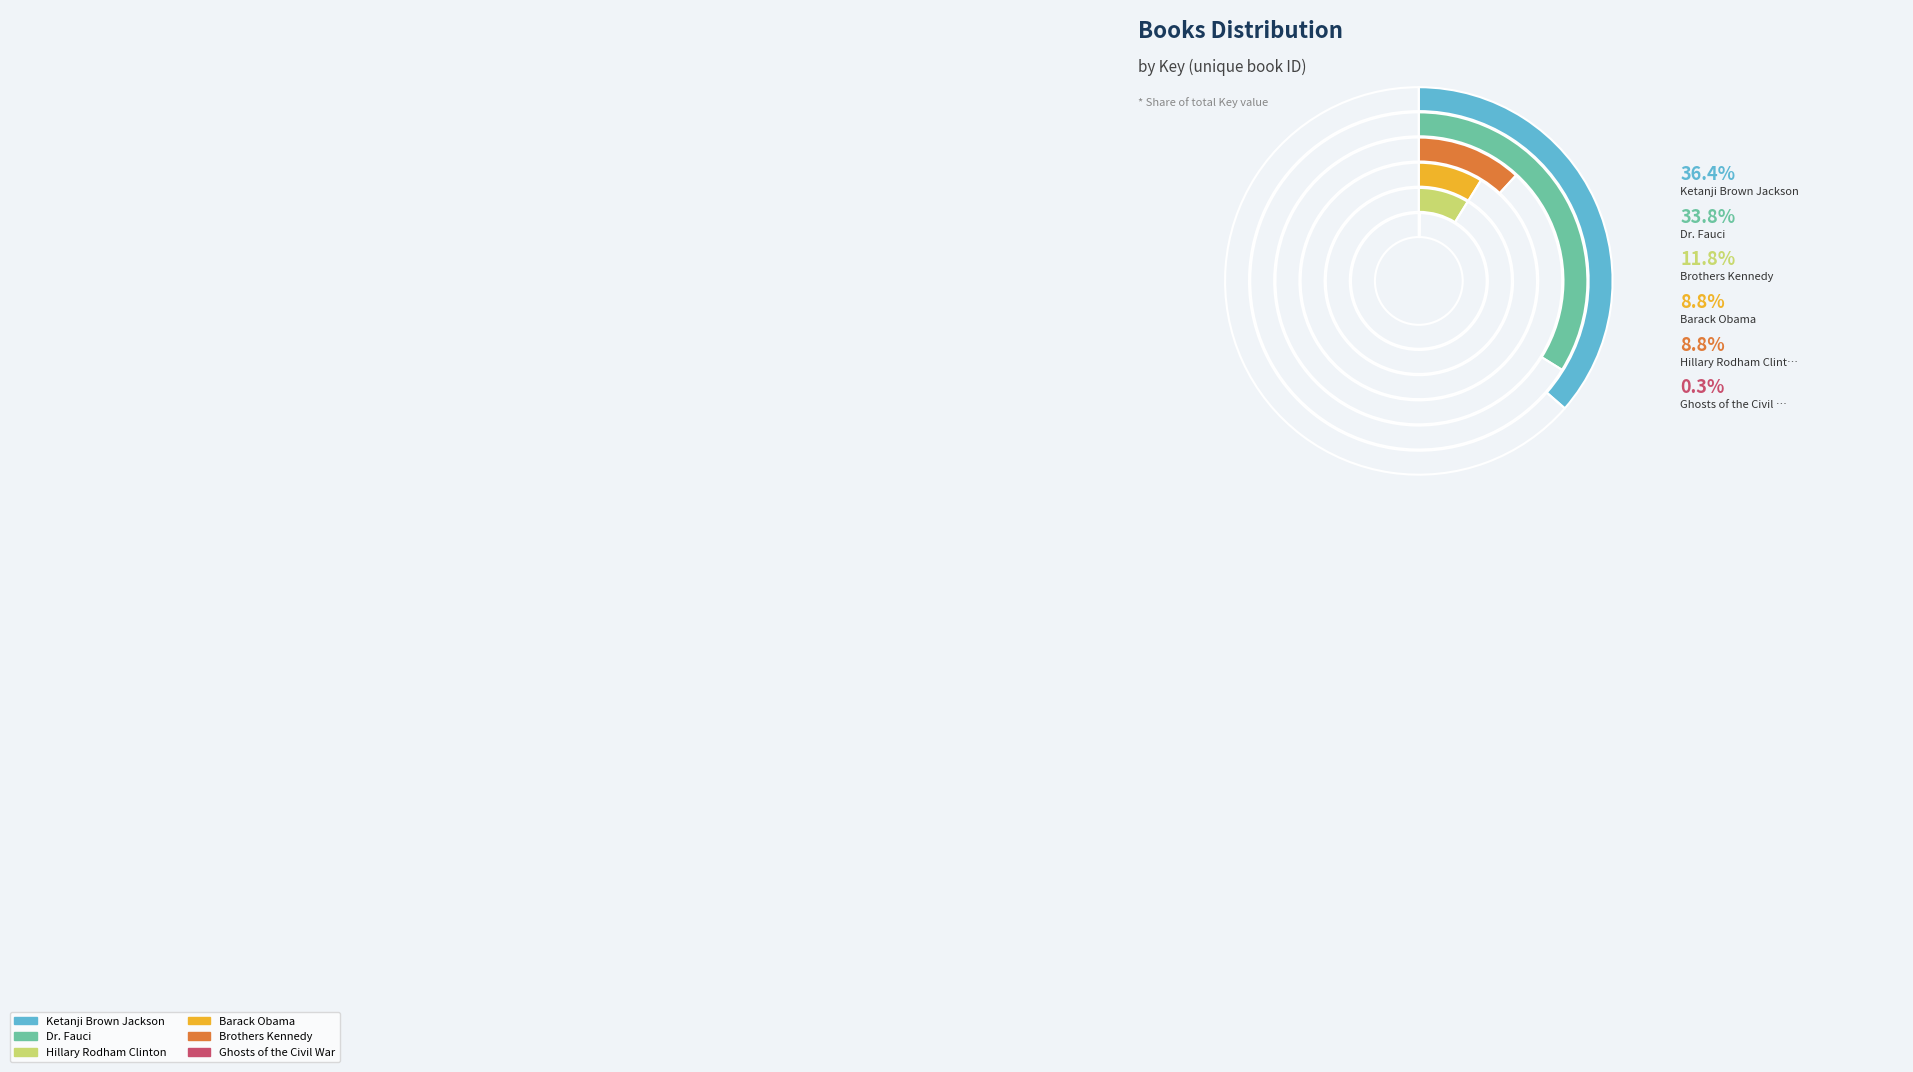

Rank the categories by value from highest to lowest.

Ketanji Brown Jackson, Dr. Fauci, Brothers Kennedy, Barack Obama, Hillary Rodham Clinton, Ghosts of the Civil War